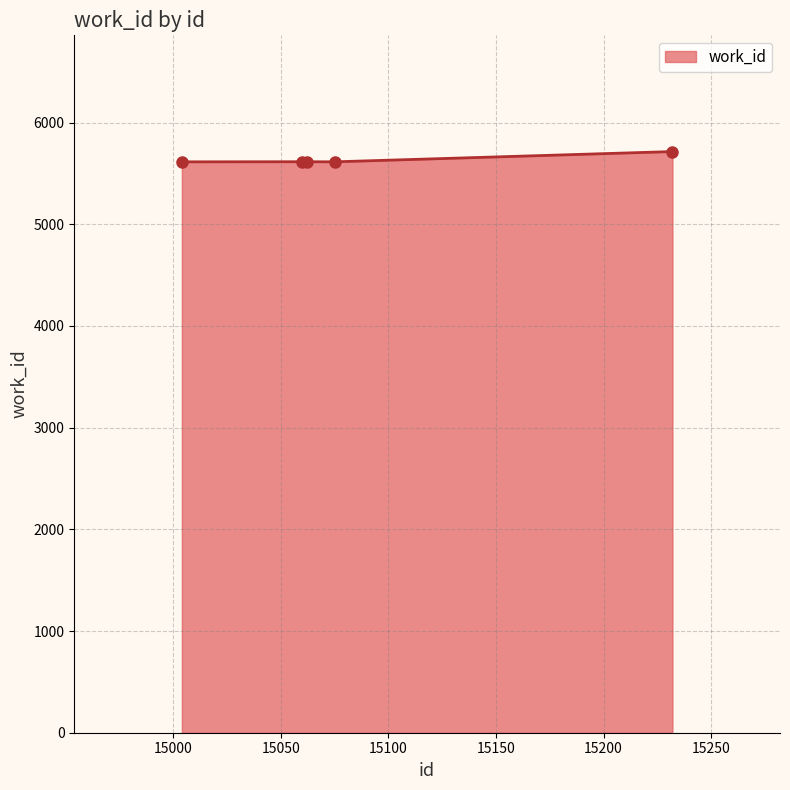

What is the value of the 2nd point from the left?

5615